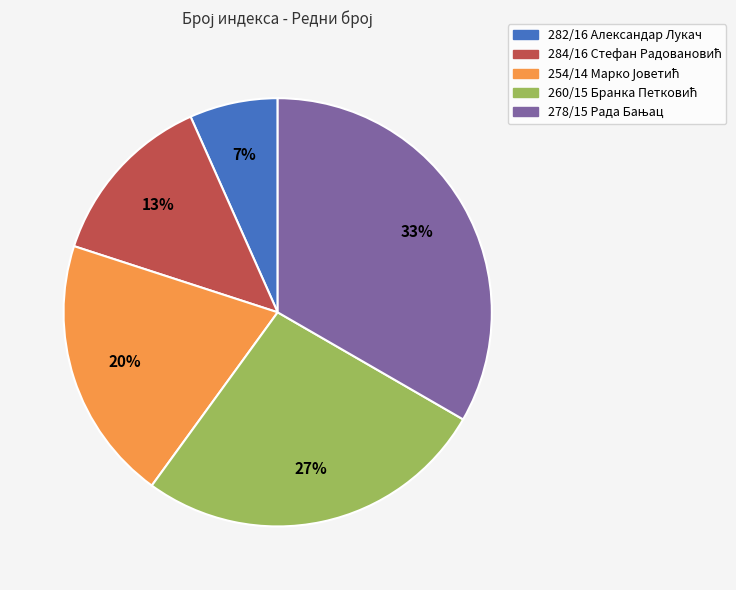

To the nearest percent, what is the average slice percentage?

20%